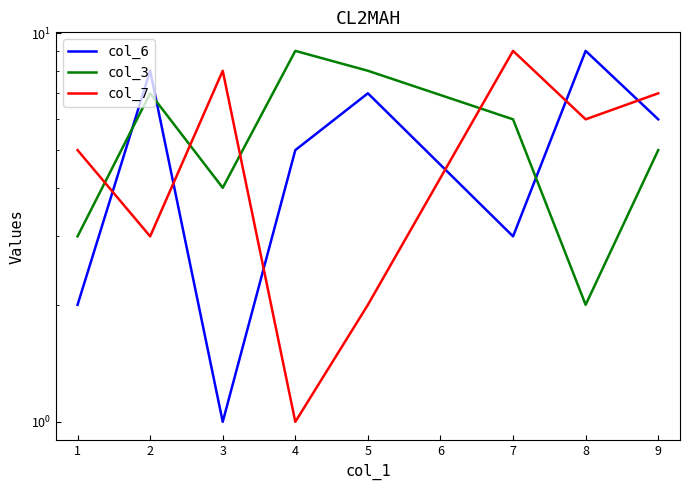

True or false: col_3 and col_6 intersect in this chart.

True